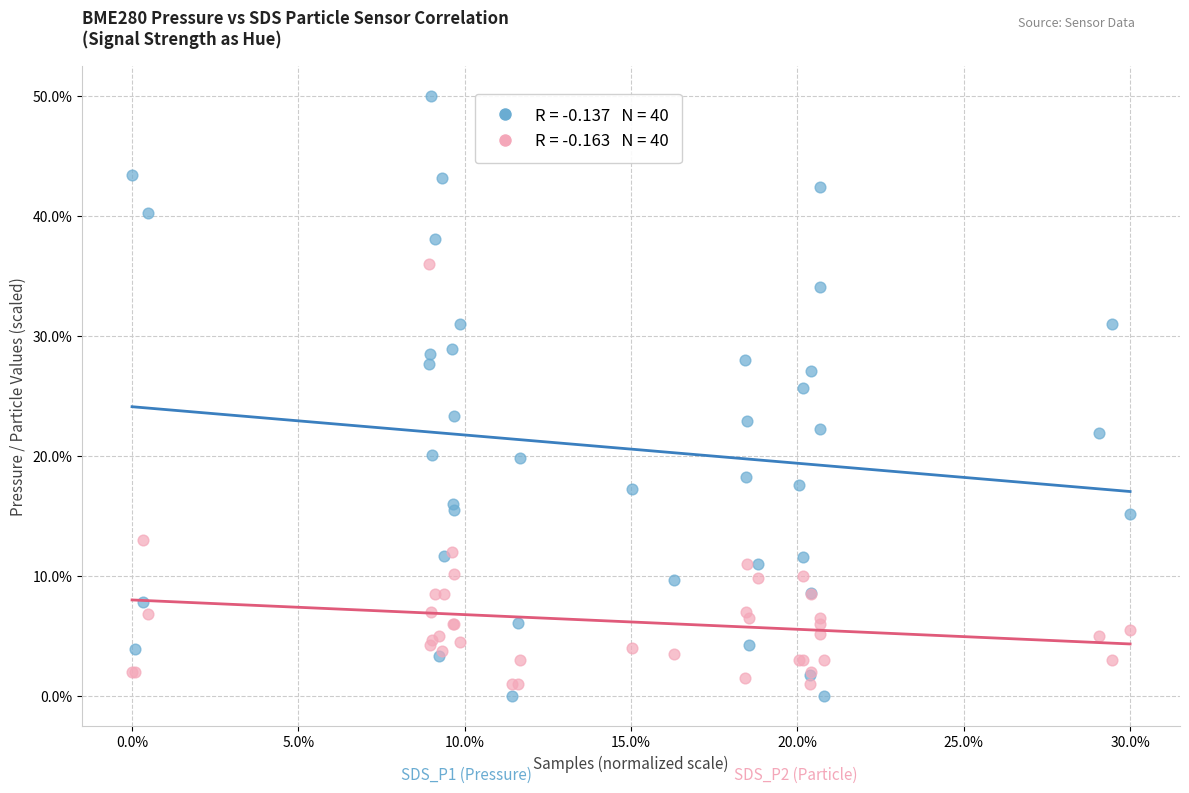

Across all series, what Y value is closest to 25?

25.6